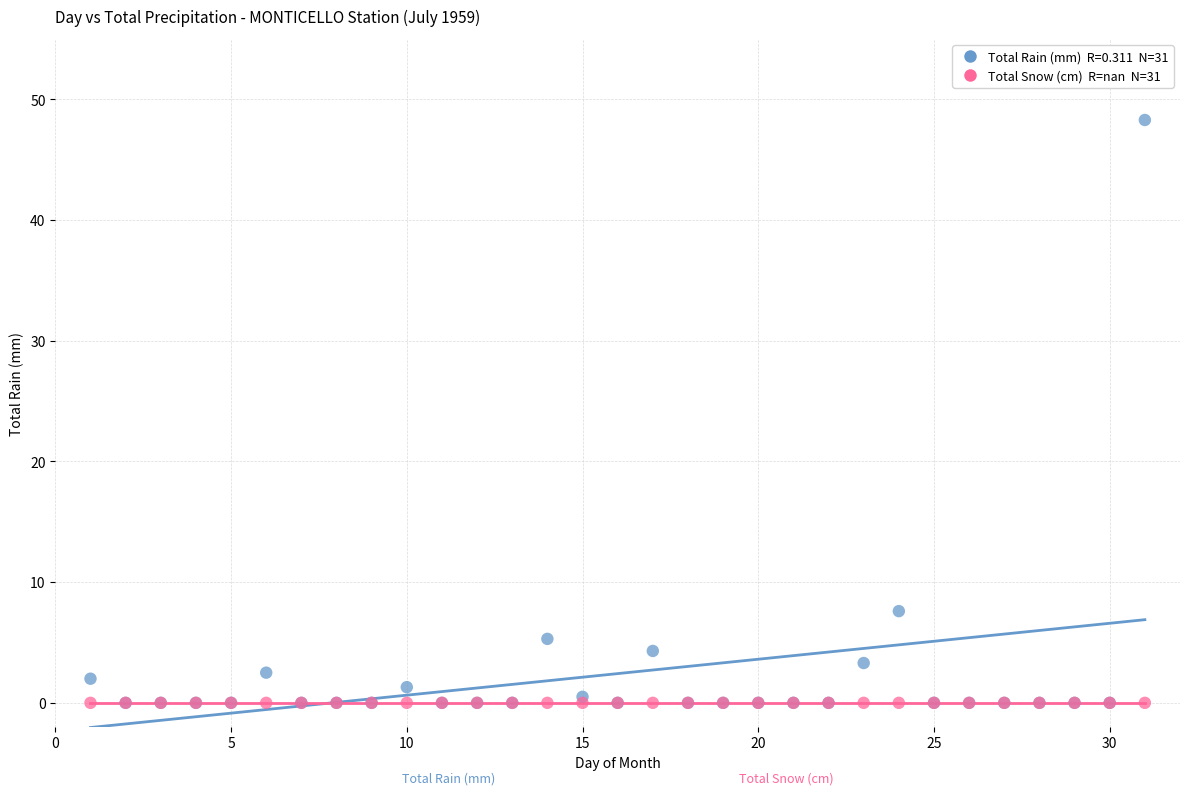

Across all series, what Y value is closest to 24?

7.6